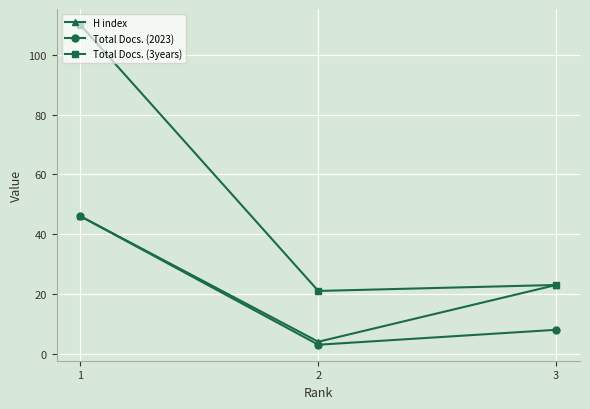

Which series has the widest spread of values?

Total Docs. (3years)